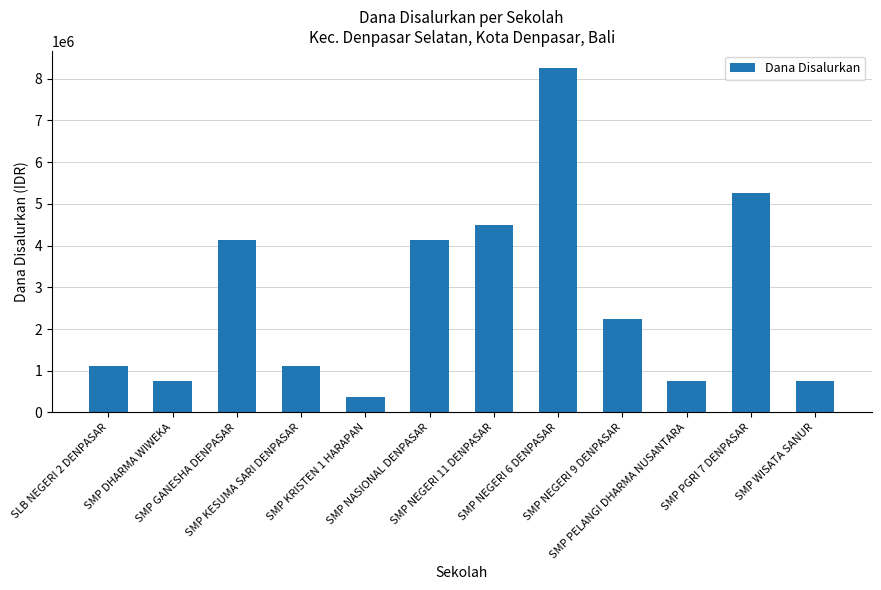

What is the label of the 6th bar from the left?

SMP NASIONAL DENPASAR